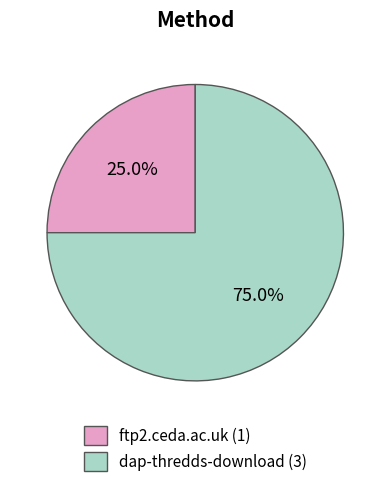

The ftp2.ceda.ac.uk slice represents 25% of the pie. True or false?

True